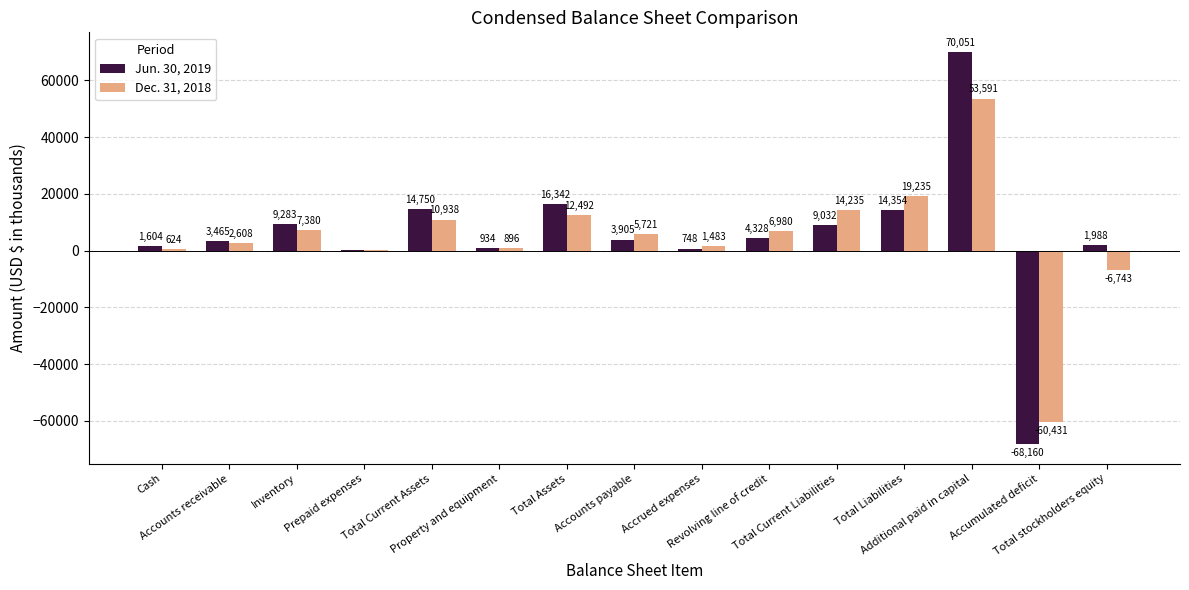

What is the highest value of the Dec. 31, 2018 series?

53591